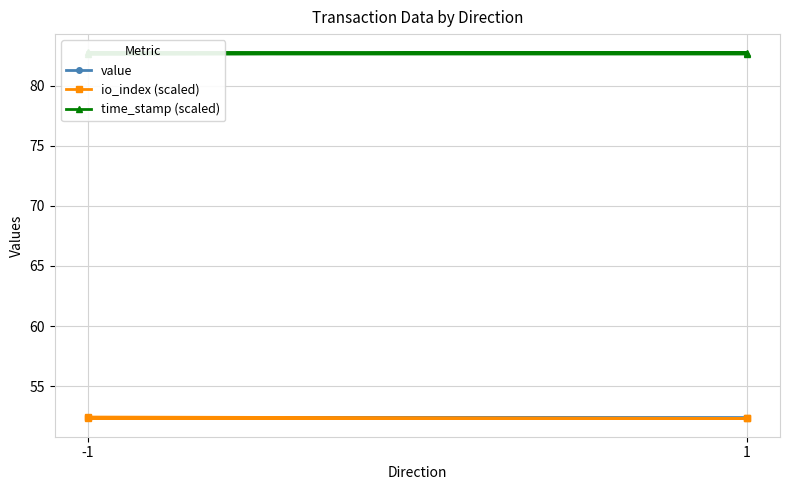

True or false: time_stamp (scaled) has more than 1 points higher than both neighbors.

False